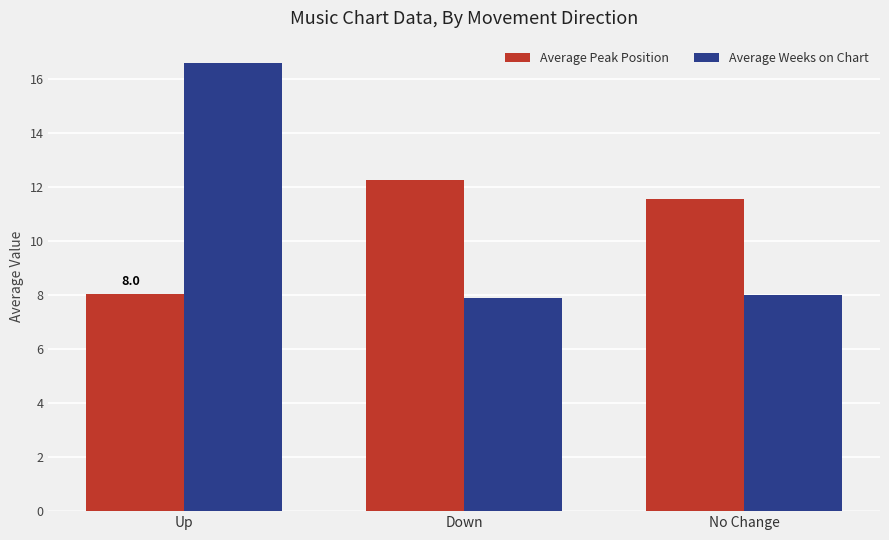

At which label does Average Peak Position reach its peak?

Down